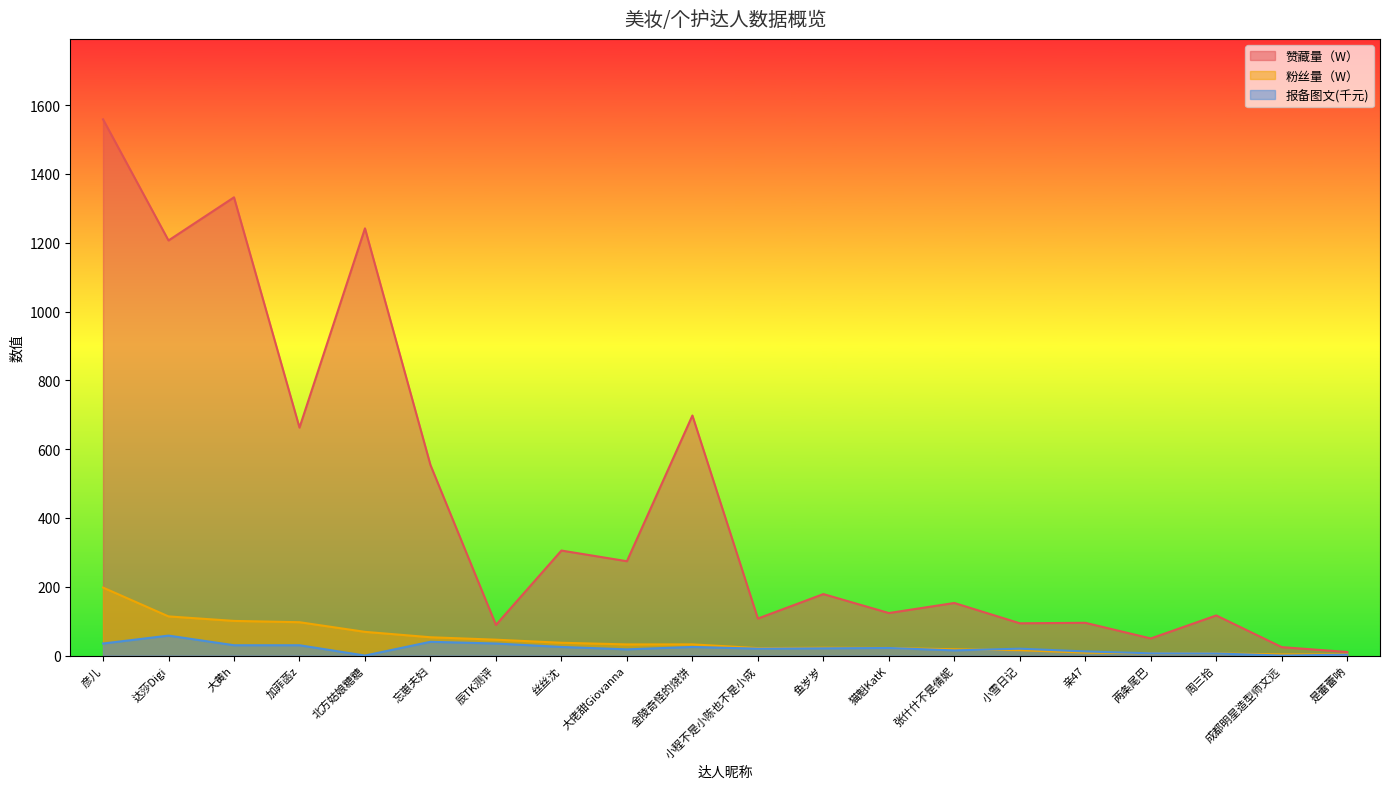

How many values in the 报备图文（单品） series are below 21?

10